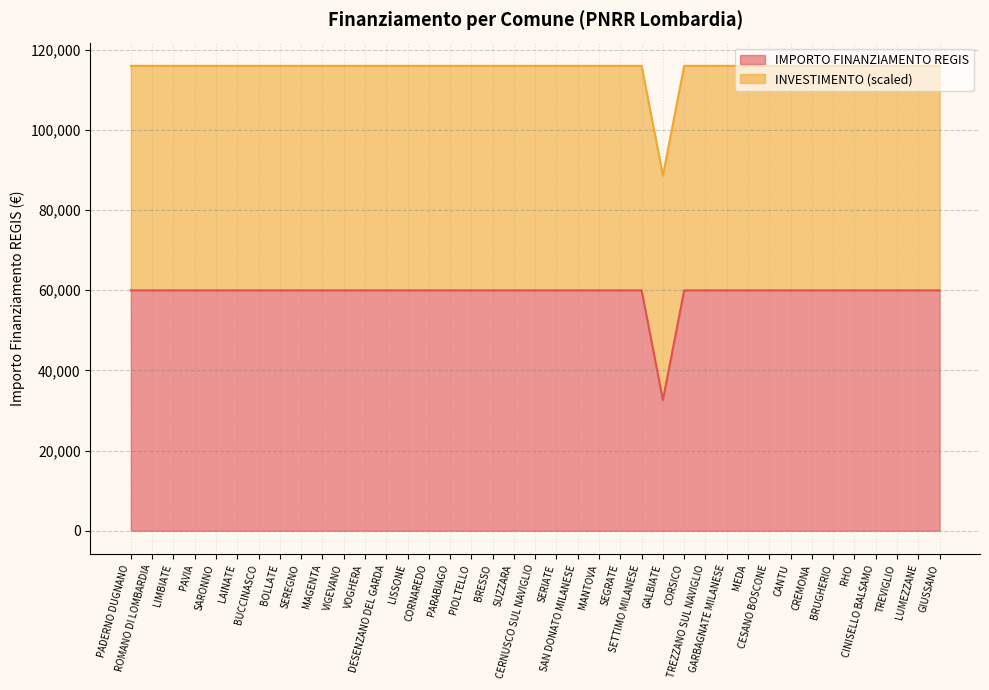

True or false: the data shows 59966 at SAN DONATO MILANESE.

True